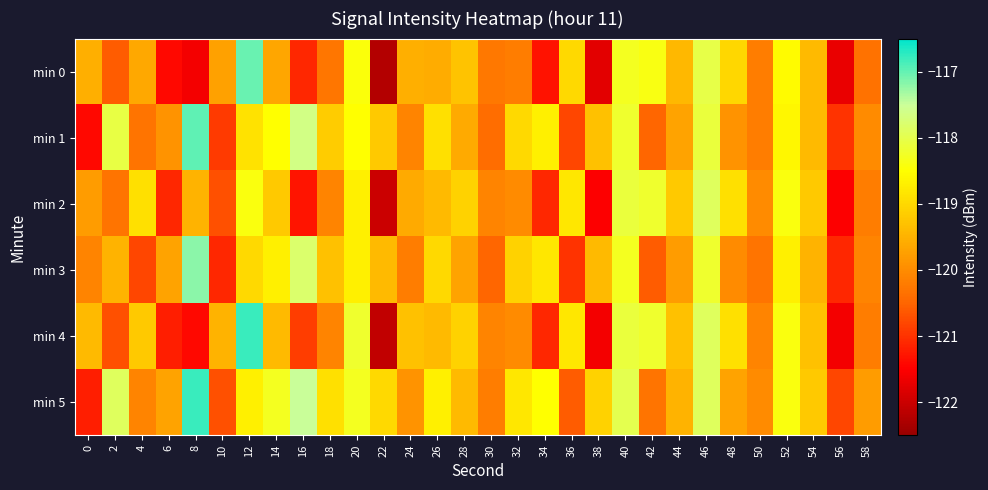

Reading left to right, what are all the values shown in this chart?

min 0: 0=-119.5	2=-120.6	4=-119.6	6=-121.4	8=-121.6	10=-119.7	12=-117.0	14=-119.6	16=-121.1	18=-120.3	20=-118.4	22=-122.2	24=-119.5	26=-119.6	28=-119.3	30=-120.3	32=-120.2	34=-121.3	36=-119.0	38=-121.8	40=-118.3	42=-118.4	44=-119.4	46=-118.0	48=-119.0	50=-120.2	52=-118.6	54=-119.4	56=-121.7	58=-120.3
min 1: 0=-121.4	2=-118.1	4=-120.3	6=-119.9	8=-117.0	10=-120.9	12=-118.9	14=-118.5	16=-117.6	18=-119.1	20=-118.5	22=-119.2	24=-120.1	26=-118.9	28=-119.6	30=-120.4	32=-119.0	34=-118.7	36=-120.8	38=-119.3	40=-118.2	42=-120.5	44=-119.7	46=-118.1	48=-119.9	50=-120.2	52=-118.6	54=-119.4	56=-121.0	58=-120.0
min 2: 0=-119.8	2=-120.3	4=-118.9	6=-121.1	8=-119.5	10=-120.7	12=-118.4	14=-119.2	16=-121.3	18=-120.1	20=-118.7	22=-122.0	24=-119.6	26=-119.4	28=-119.1	30=-120.1	32=-120.0	34=-121.1	36=-118.8	38=-121.5	40=-118.1	42=-118.2	44=-119.2	46=-117.9	48=-118.9	50=-120.0	52=-118.4	54=-119.2	56=-121.5	58=-120.2
min 3: 0=-120.1	2=-119.5	4=-120.8	6=-119.7	8=-117.2	10=-121.1	12=-119.0	14=-118.7	16=-117.8	18=-119.3	20=-118.7	22=-119.4	24=-120.2	26=-119.0	28=-119.7	30=-120.5	32=-119.1	34=-118.8	36=-121.0	38=-119.4	40=-118.3	42=-120.6	44=-119.8	46=-118.2	48=-120.0	50=-120.3	52=-118.7	54=-119.5	56=-121.1	58=-120.1
min 4: 0=-119.4	2=-120.7	4=-119.2	6=-121.2	8=-121.4	10=-119.5	12=-116.8	14=-119.4	16=-120.9	18=-120.1	20=-118.2	22=-122.1	24=-119.3	26=-119.4	28=-119.1	30=-120.1	32=-120.0	34=-121.1	36=-118.8	38=-121.6	40=-118.1	42=-118.2	44=-119.3	46=-117.9	48=-118.9	50=-120.1	52=-118.4	54=-119.3	56=-121.6	58=-120.2
min 5: 0=-121.2	2=-117.9	4=-120.1	6=-119.7	8=-116.8	10=-120.7	12=-118.7	14=-118.3	16=-117.5	18=-118.9	20=-118.3	22=-119.0	24=-119.9	26=-118.7	28=-119.4	30=-120.2	32=-118.8	34=-118.5	36=-120.6	38=-119.1	40=-118.0	42=-120.3	44=-119.5	46=-117.9	48=-119.7	50=-120.0	52=-118.4	54=-119.2	56=-120.8	58=-119.8